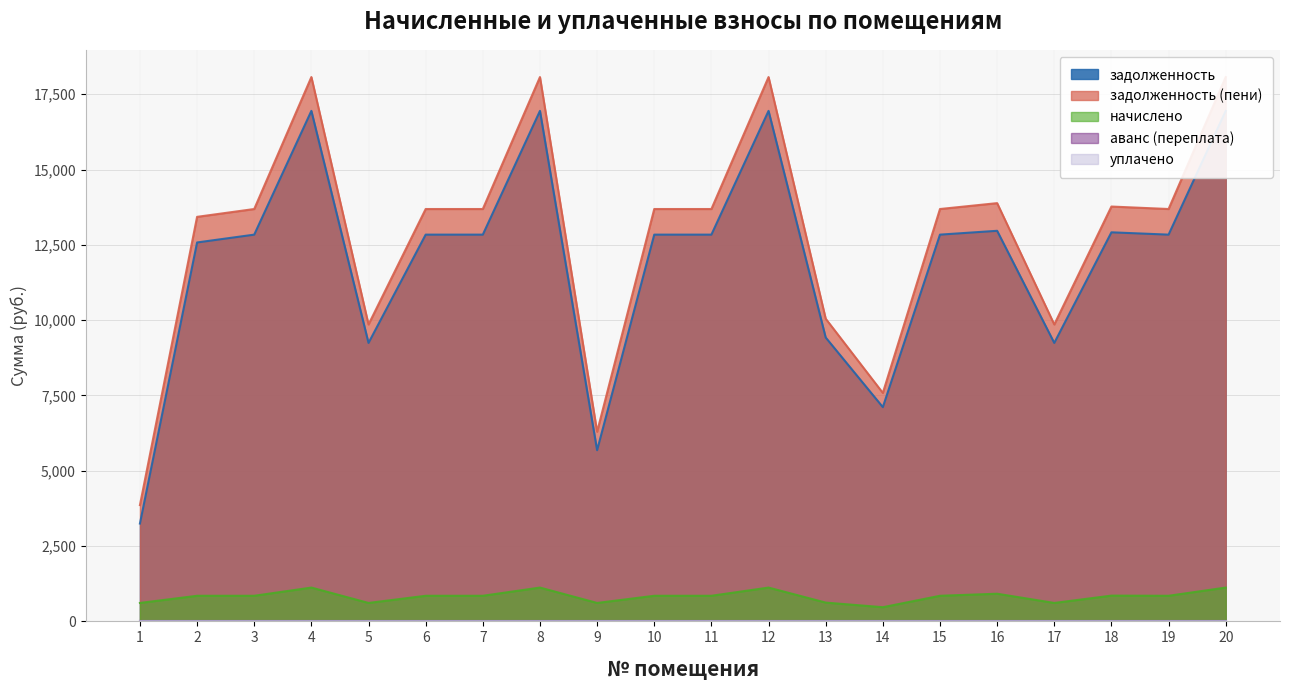

What is the smallest value displayed?

471.2